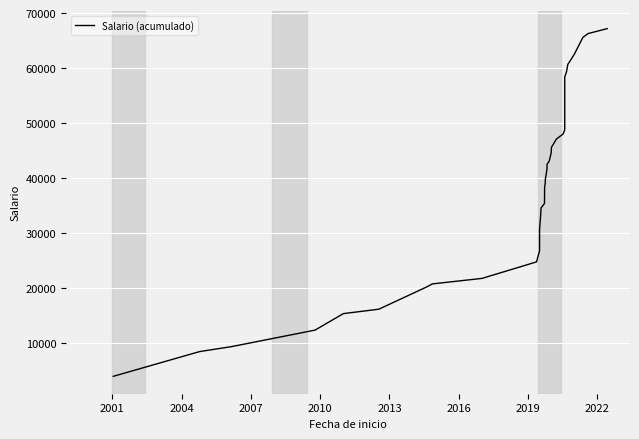

What is the difference between the maximum and minimum values?

63195